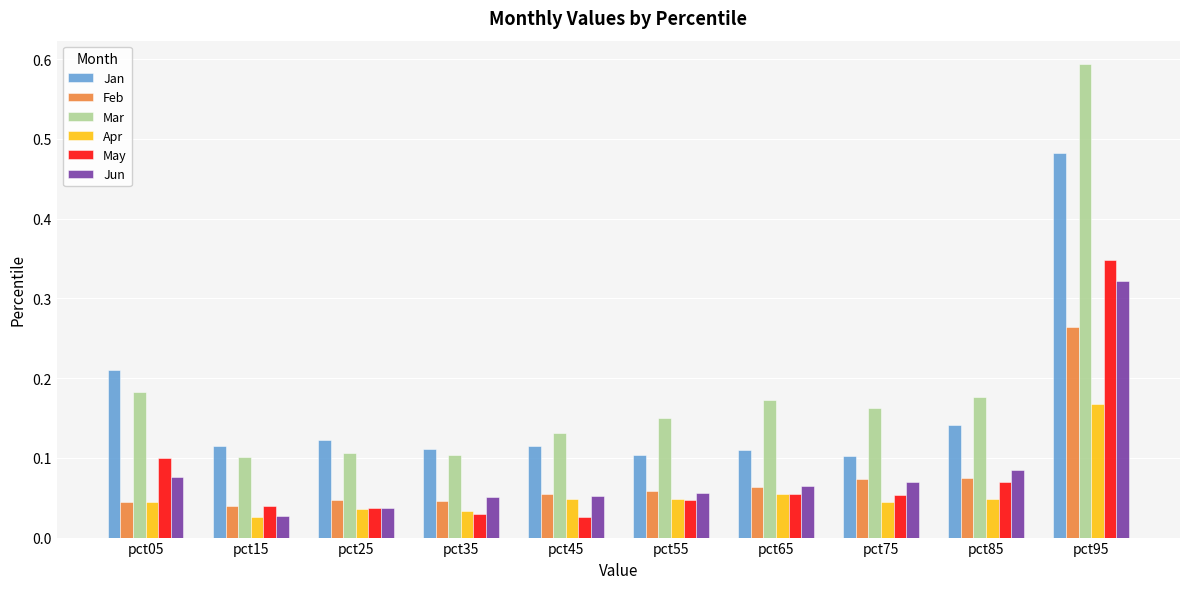

Count the Feb values in the range 0 to 1.

10